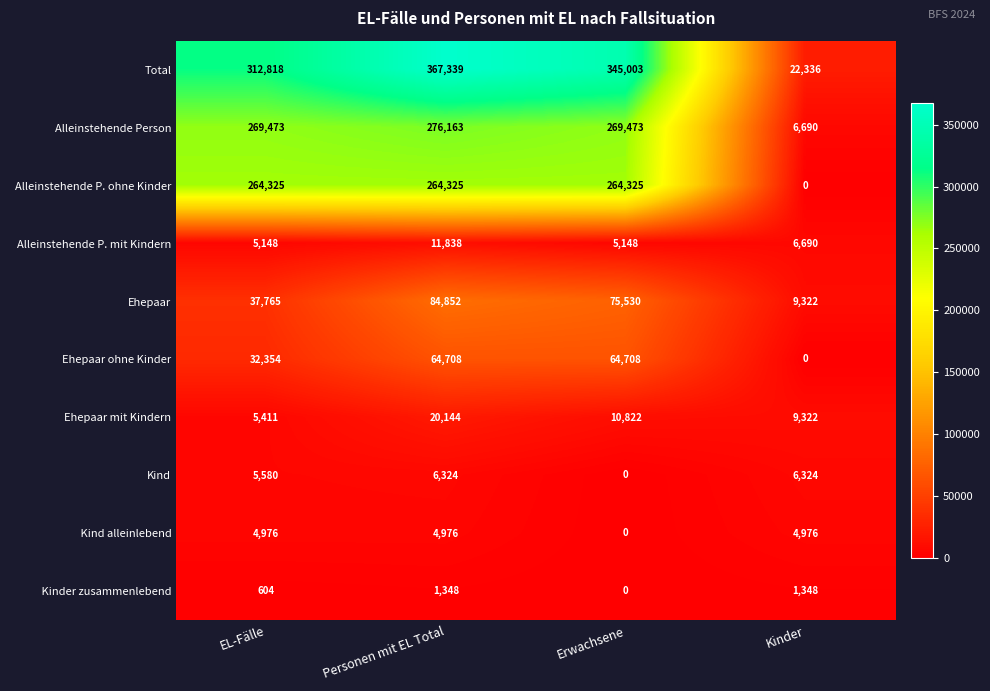

What is the spread (max minus min) of values at Kinder?

22336